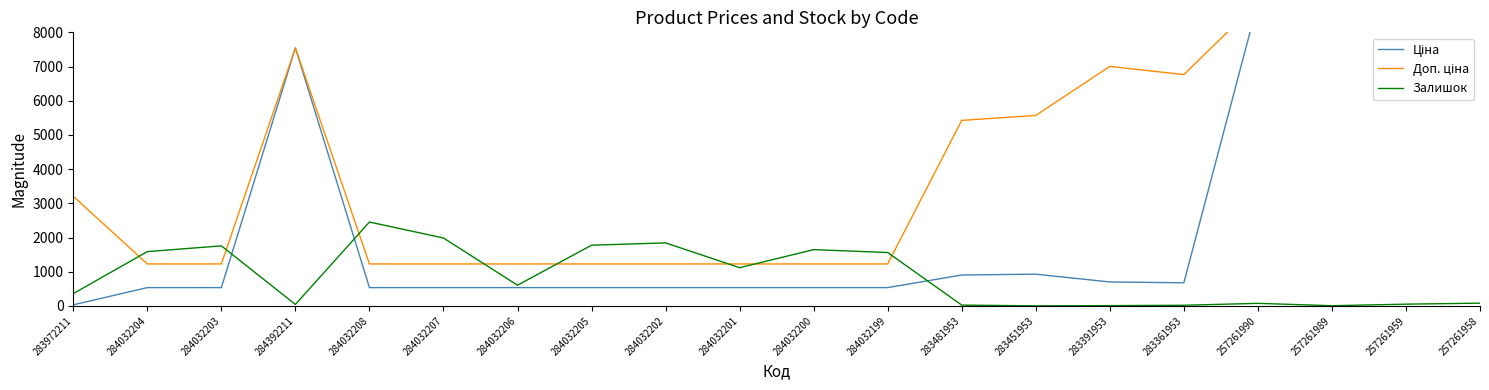

At which category is the sum across all series the highest?

257261958